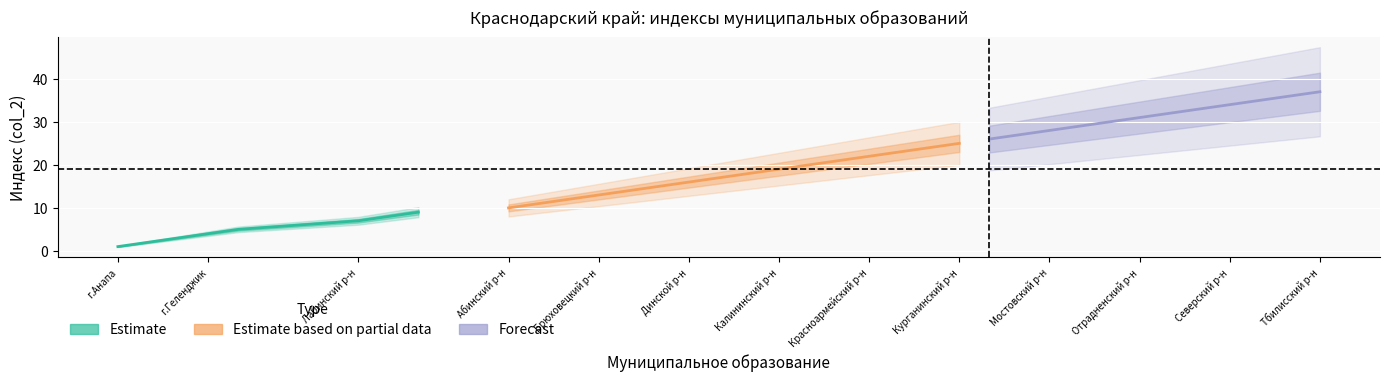

At which label is col_2 closest to 19?

Калининский р-н